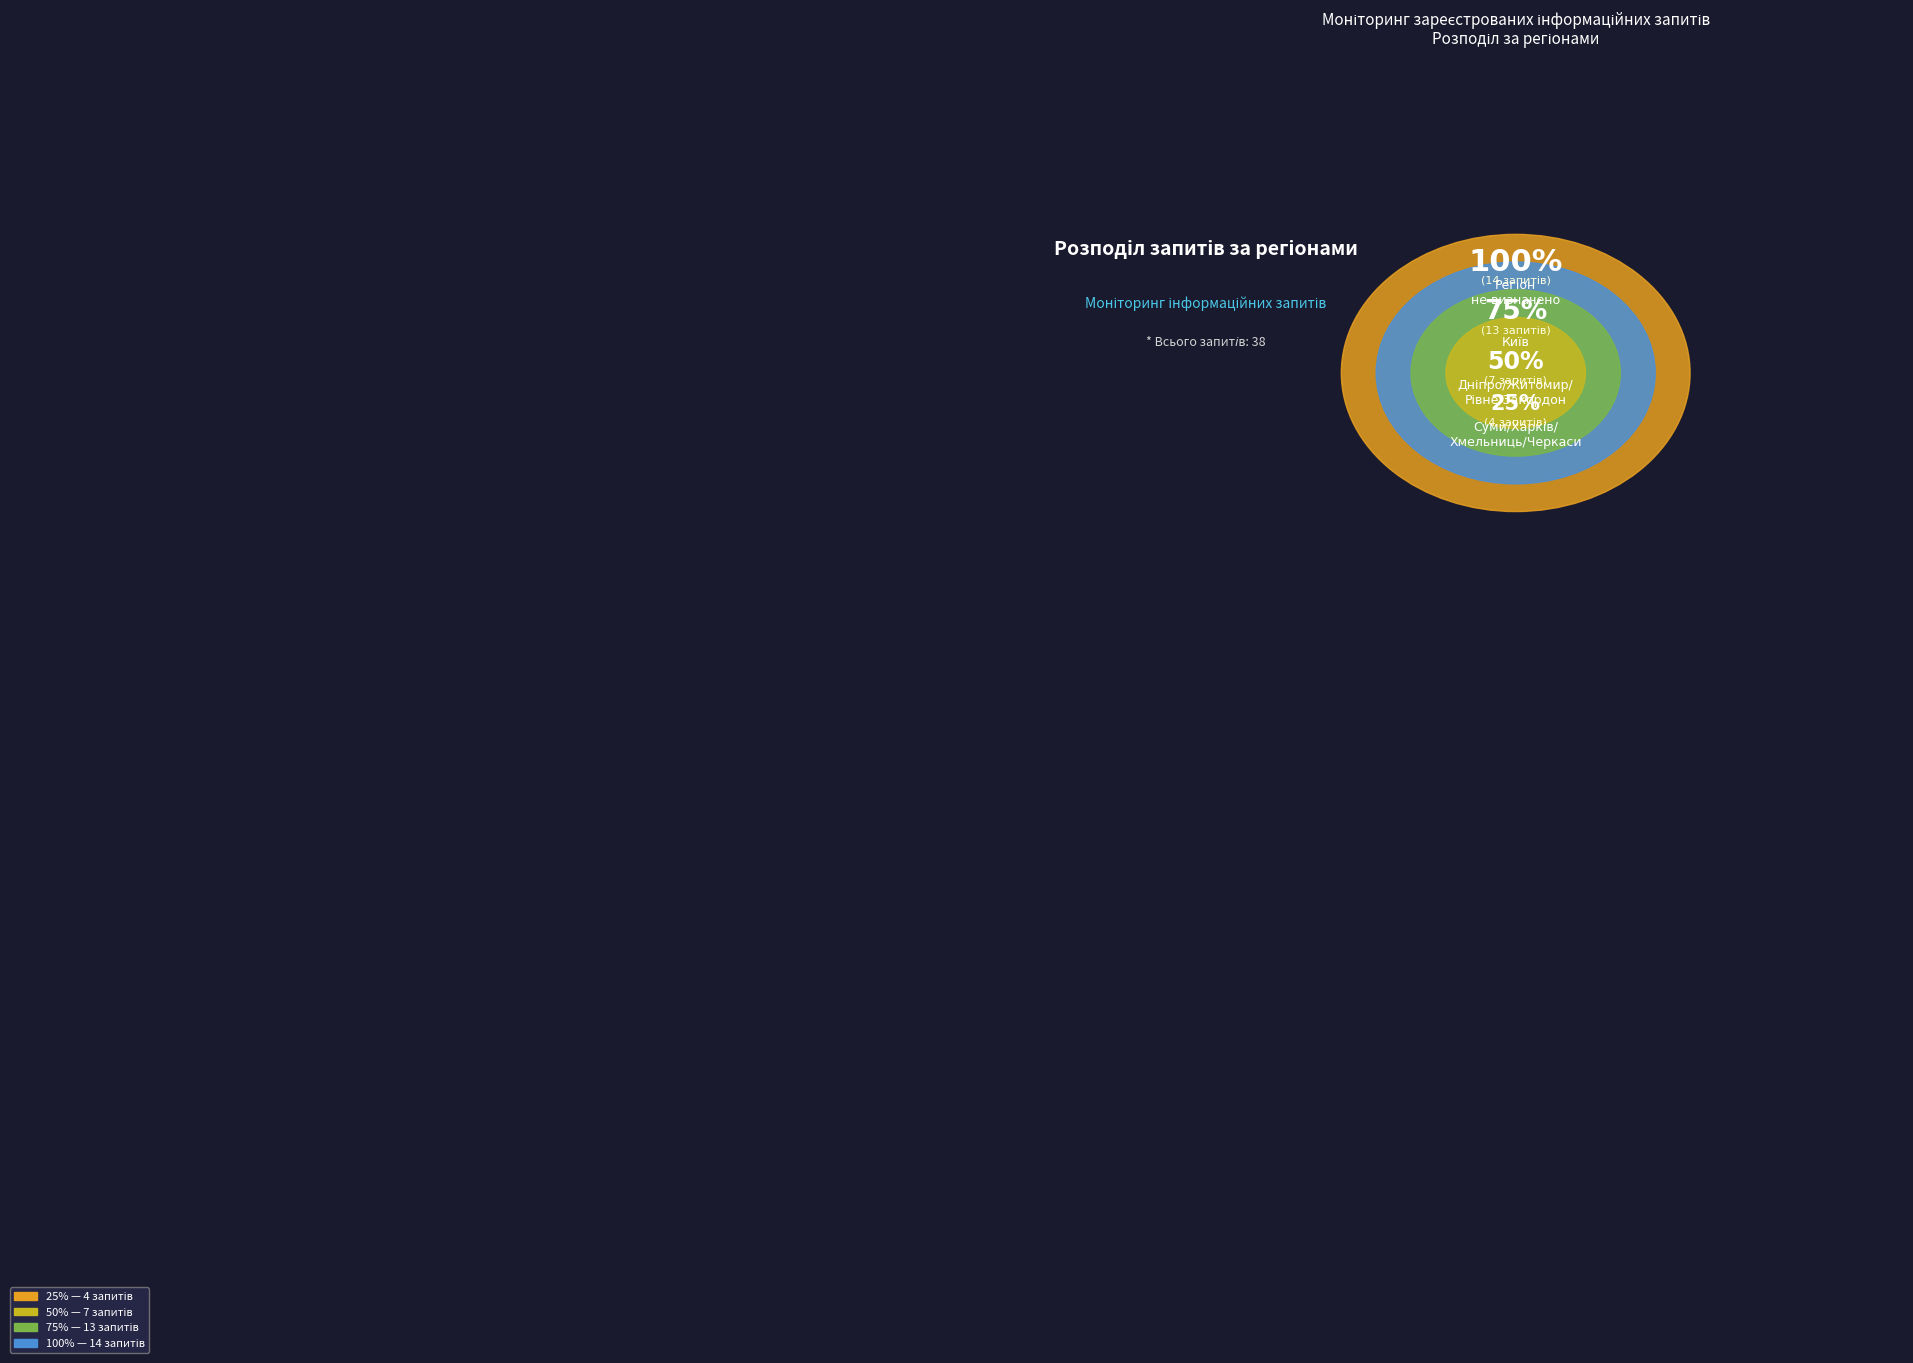

What is the total percentage of Київ (13) and Дніпропетровська, Житомирська,
Рівненська, З-за кордону (7)?

52.6%